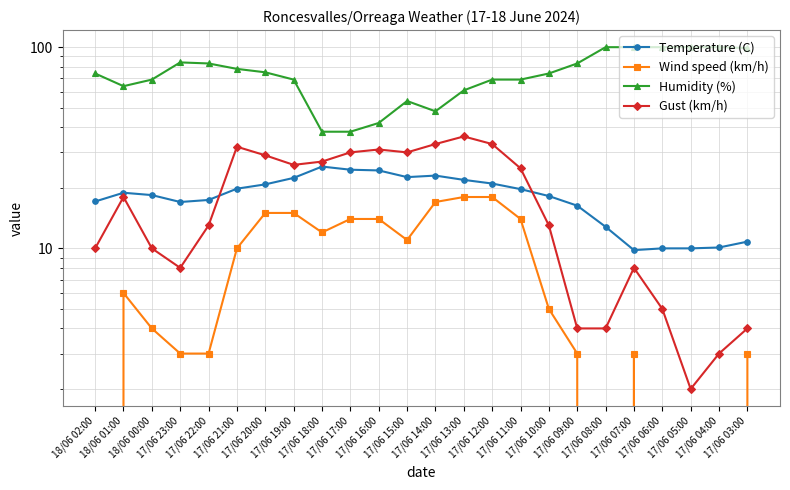

What is the difference between the second highest and second lowest values in the Wind speed (km/h) series?

18.0